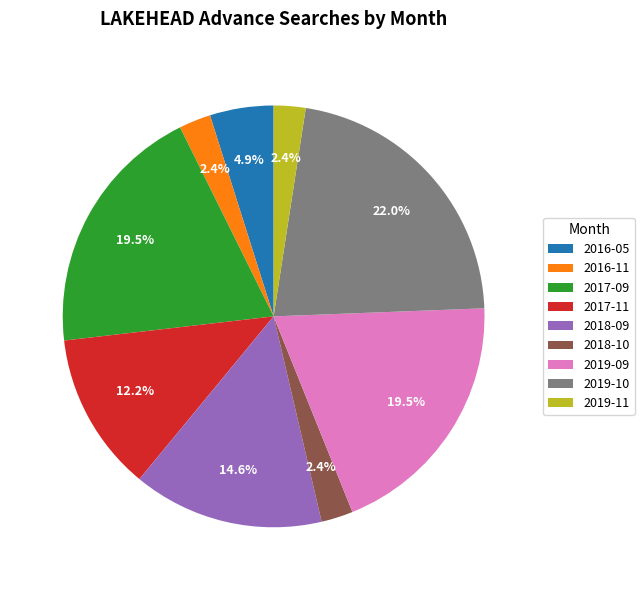

How many segments does this pie chart have?

9